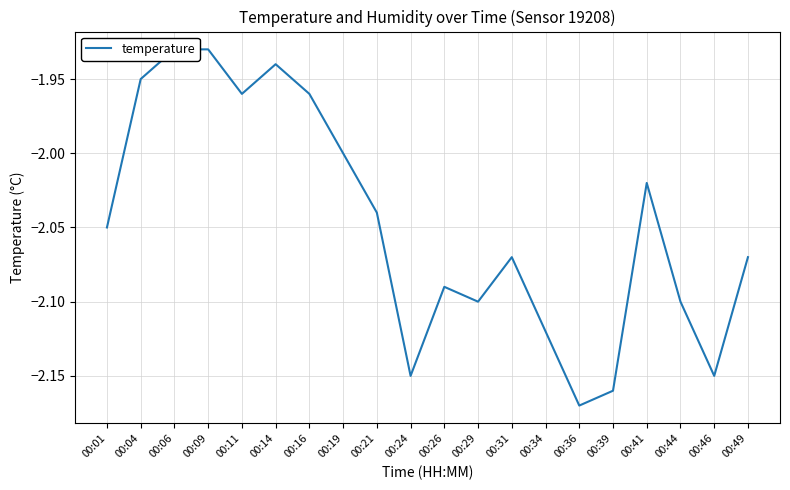

Reading left to right, what are all the values shown in this chart?

-2.0	-1.9	-1.9	-1.9	-2.0	-1.9	-2.0	-2.0	-2.0	-2.1	-2.1	-2.1	-2.1	-2.1	-2.2	-2.2	-2.0	-2.1	-2.1	-2.1